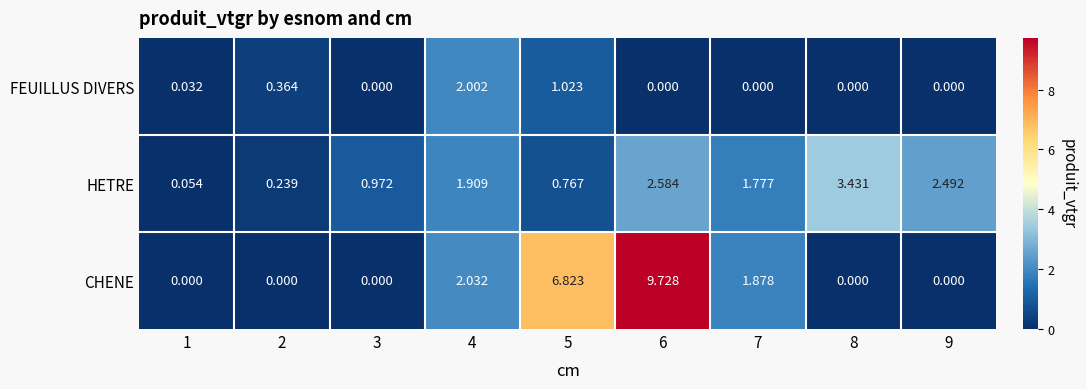

Which series has the largest total across all categories?

CHENE